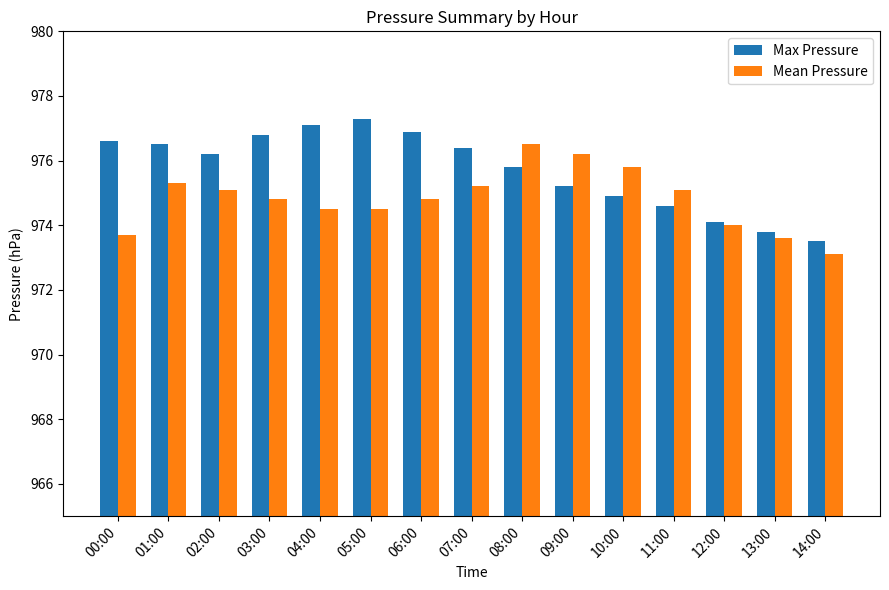

What is the lowest value of the Max Pressure series?

973.5